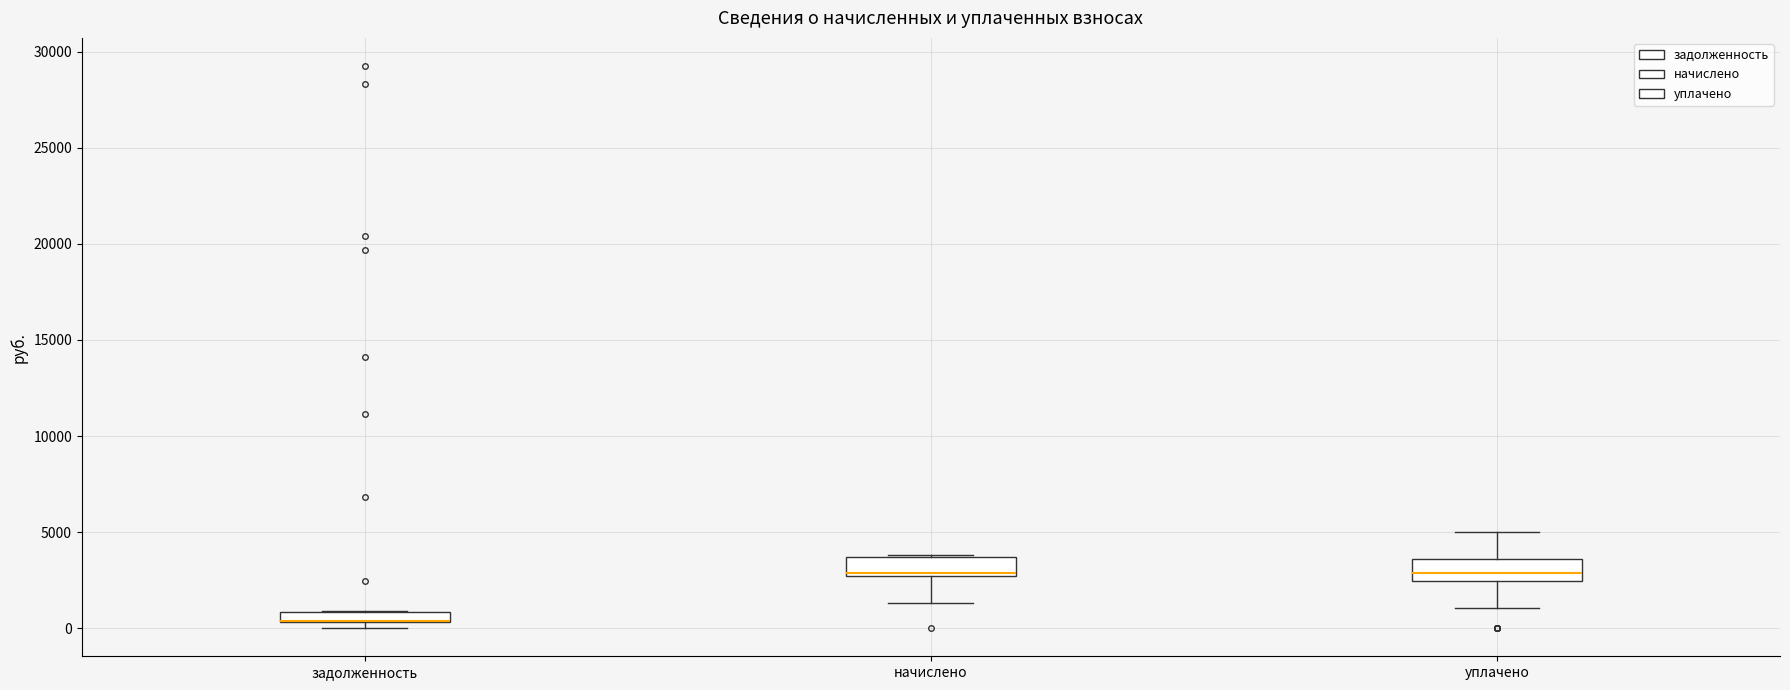

Where is the upper edge of the box for задолженность on the y-axis? The values are not printed on the chart, so give them approximately, as read against the axis.

1000